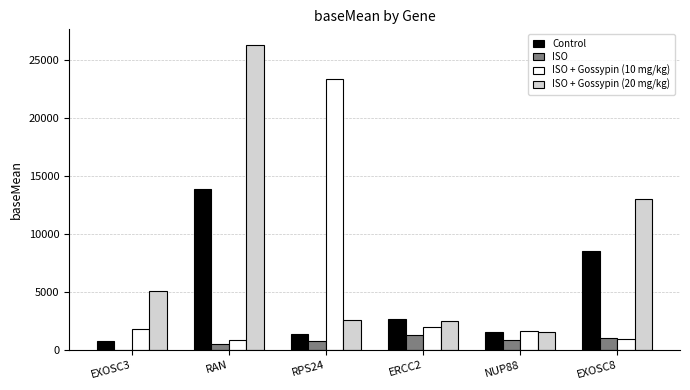

How many groups of bars are there?

6